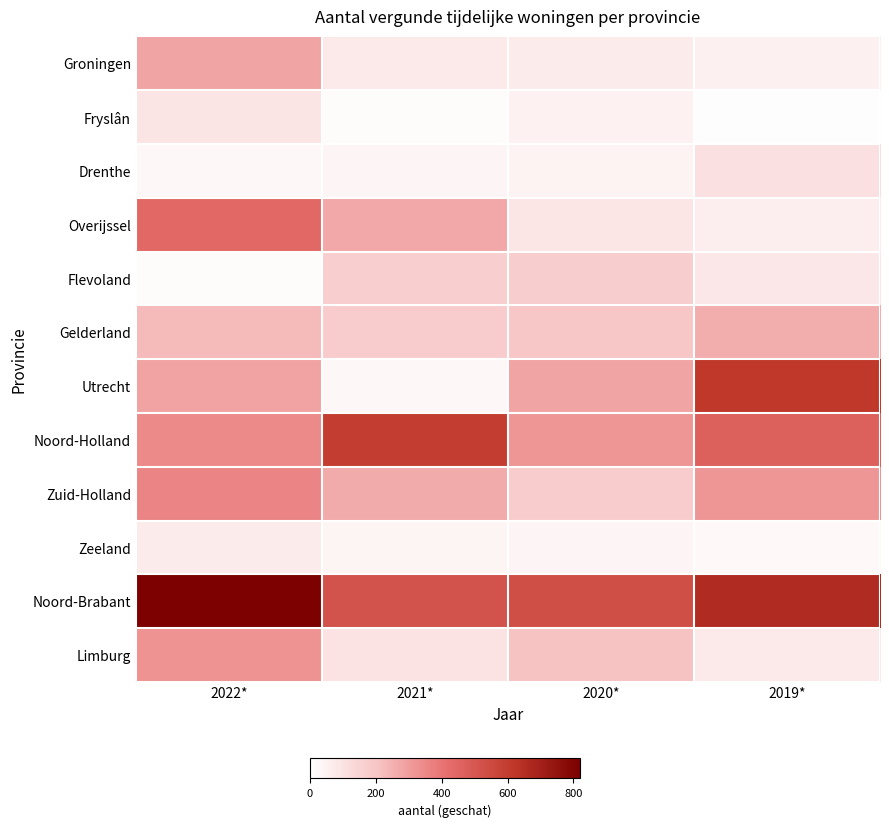

How many categories are shown in the chart?

4